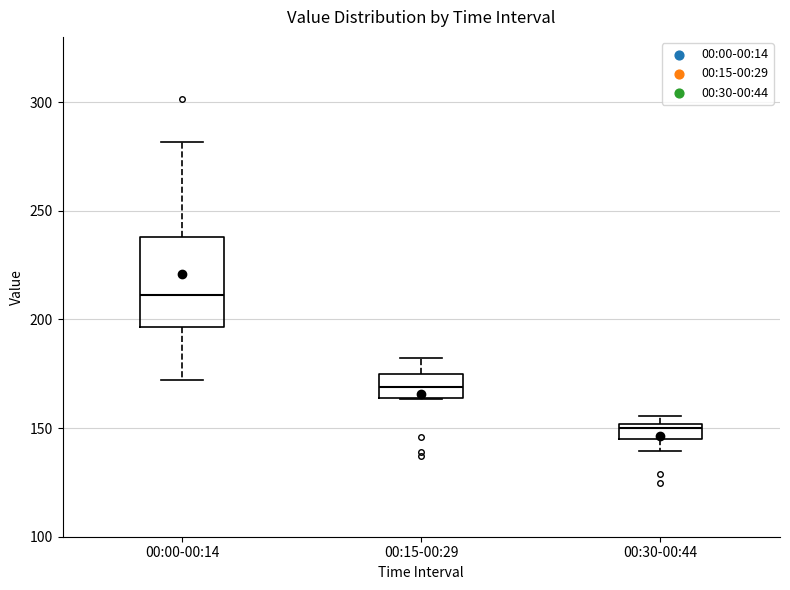

Where does the lower whisker of the box for 00:00-00:14 end on the y-axis? The values are not printed on the chart, so give them approximately, as read against the axis.

170